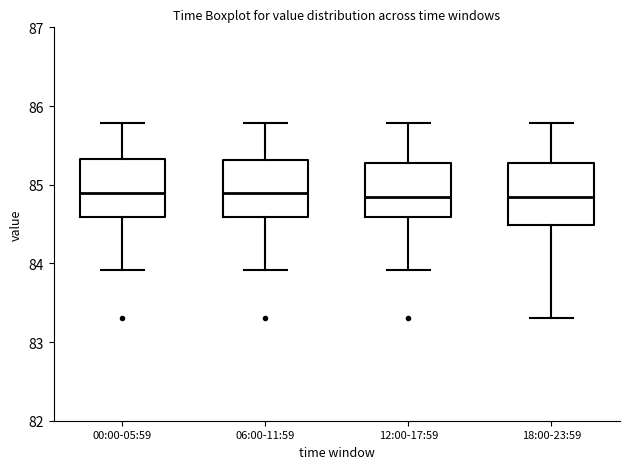

Where does the median line of the box for 18:00-23:59 sit on the y-axis? The values are not printed on the chart, so give them approximately, as read against the axis.

84.8